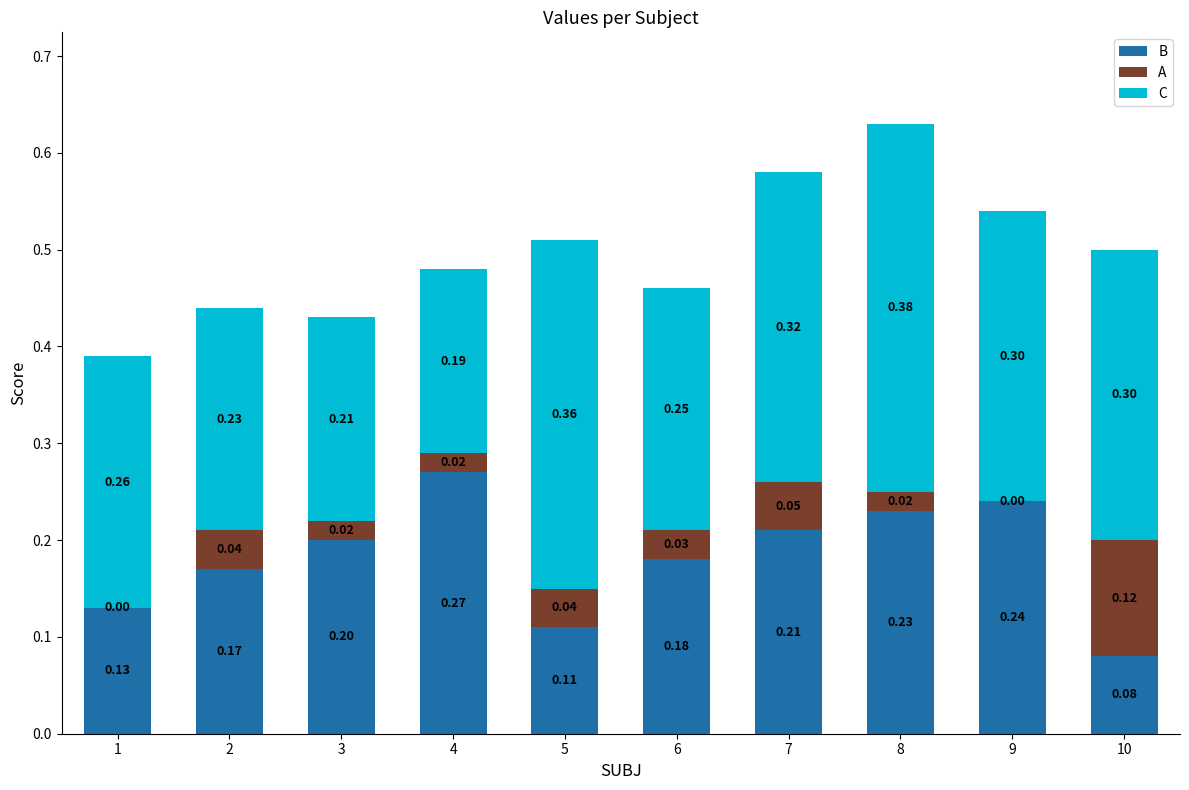

What is the sum of all B values?

1.8